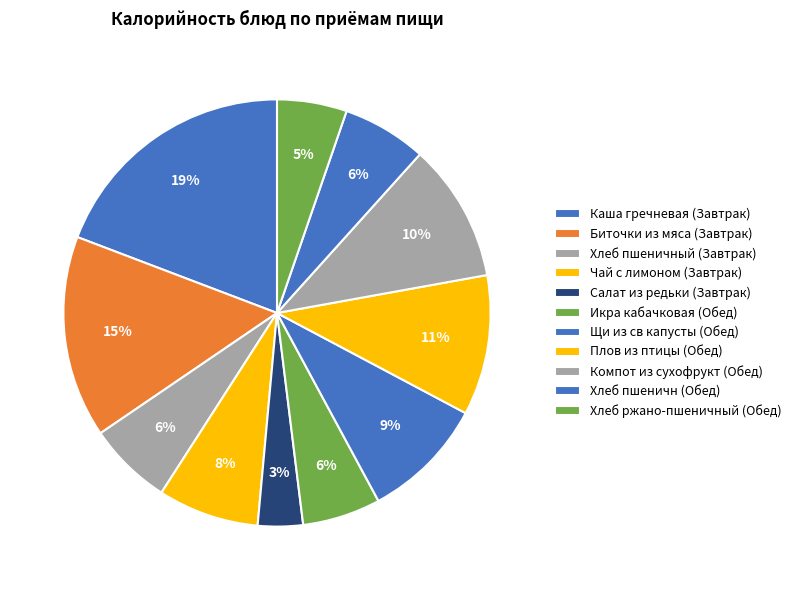

How many segments does this pie chart have?

11